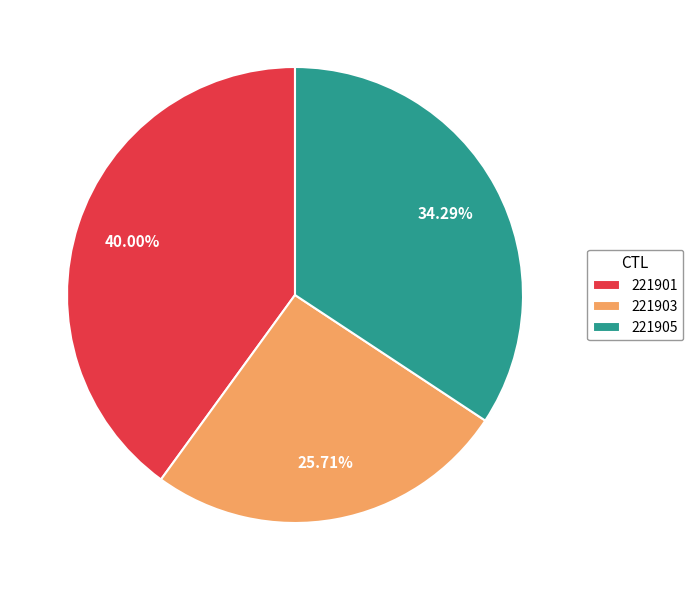

How many slices are in this pie chart?

3